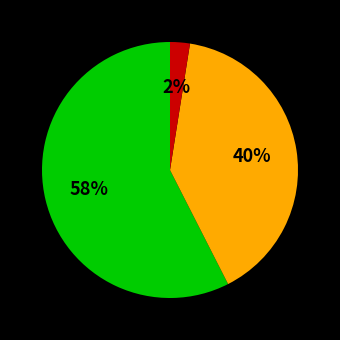

Is there a majority slice in this chart?

Yes